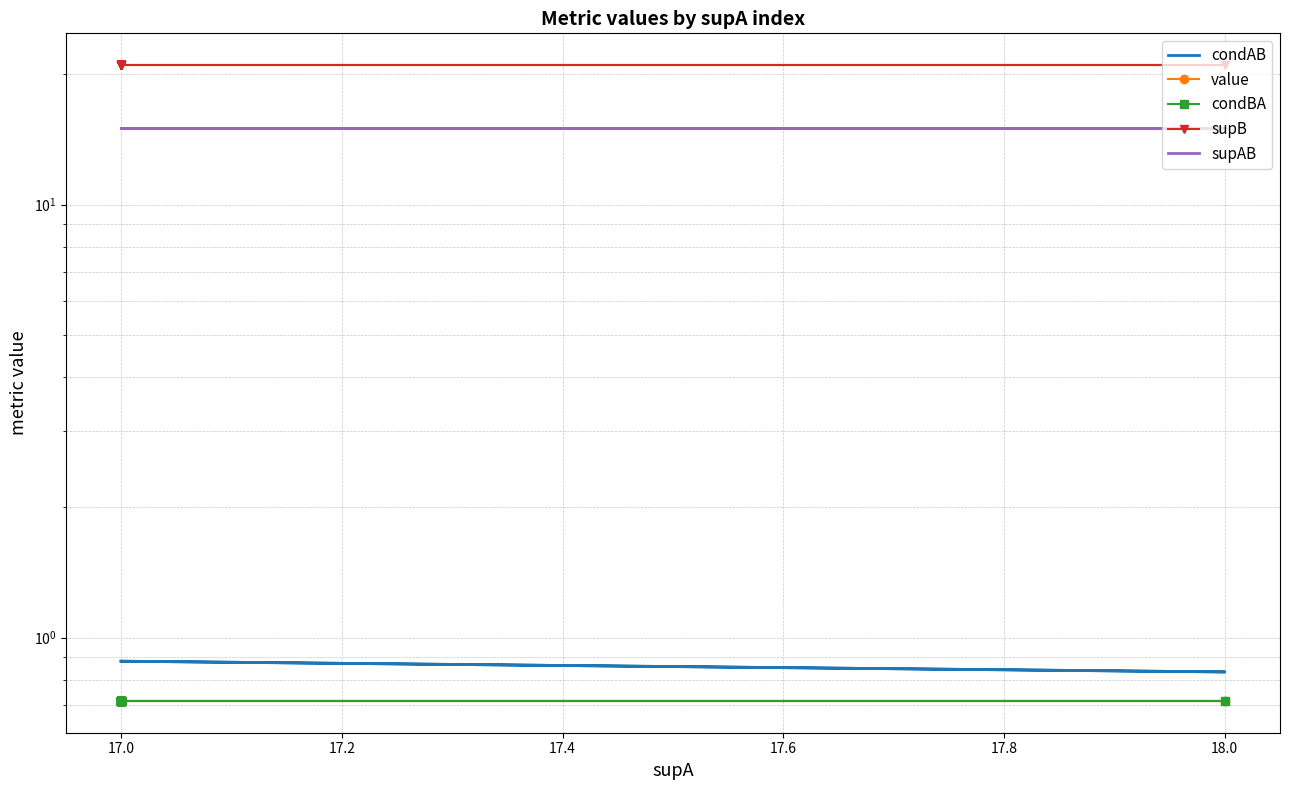

Is it true that supB equals 35.7 at 17.0?

False